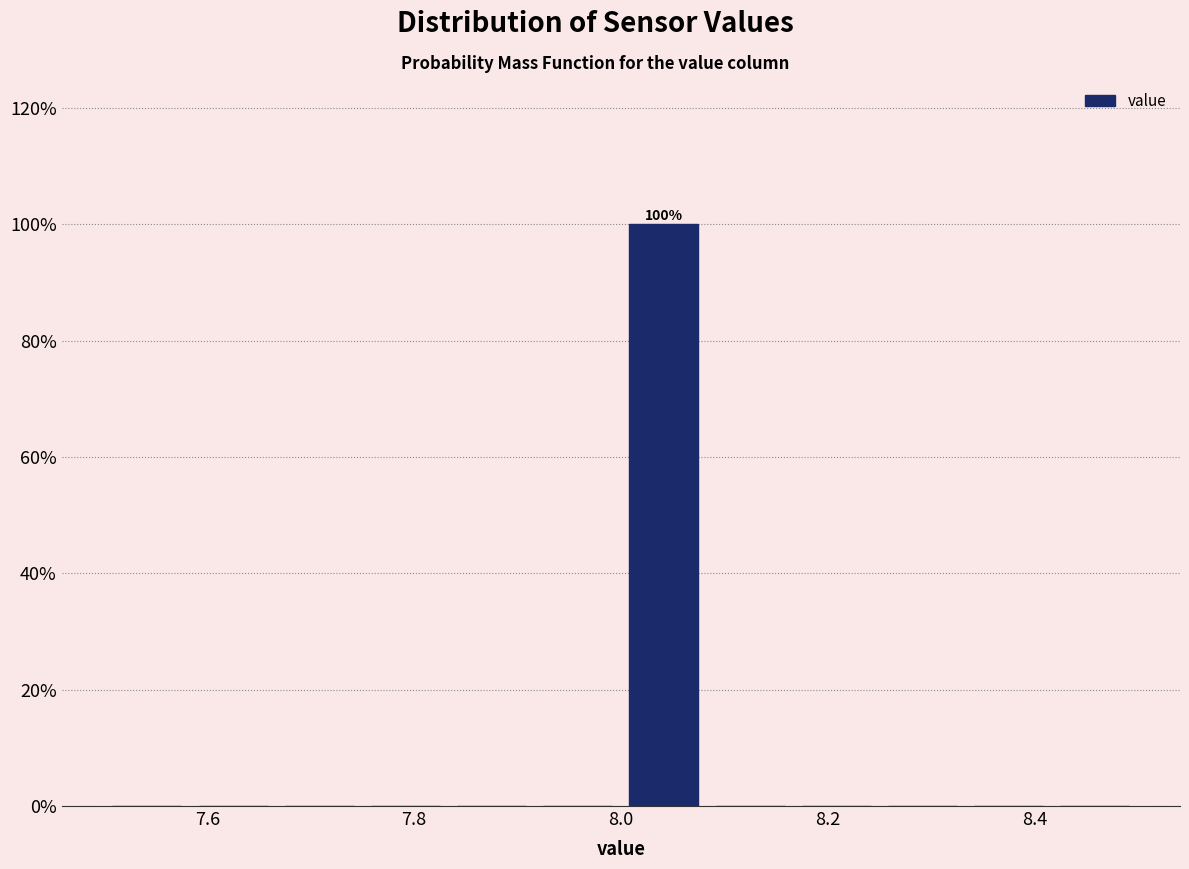

Which range on the x-axis has the tallest bar?

8.00 to 8.08